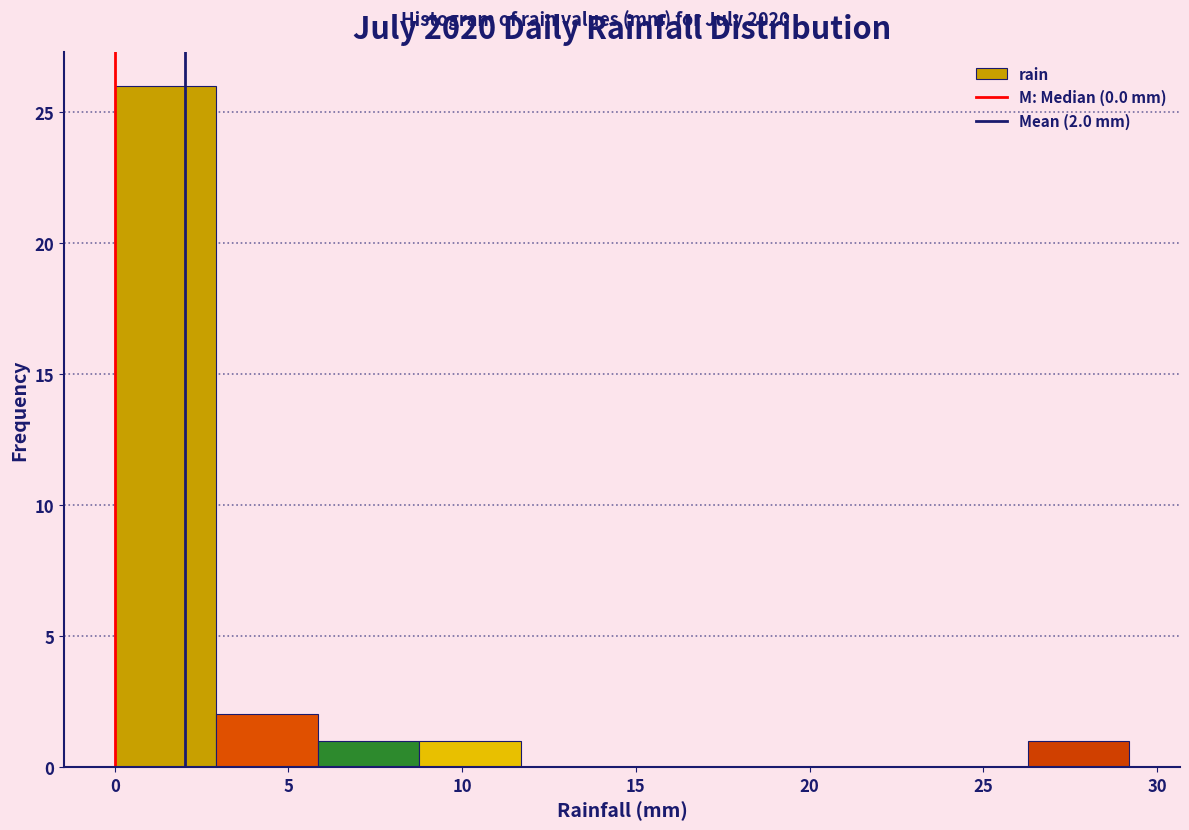

Which range on the x-axis has the tallest bar?

0.0 to 3.0